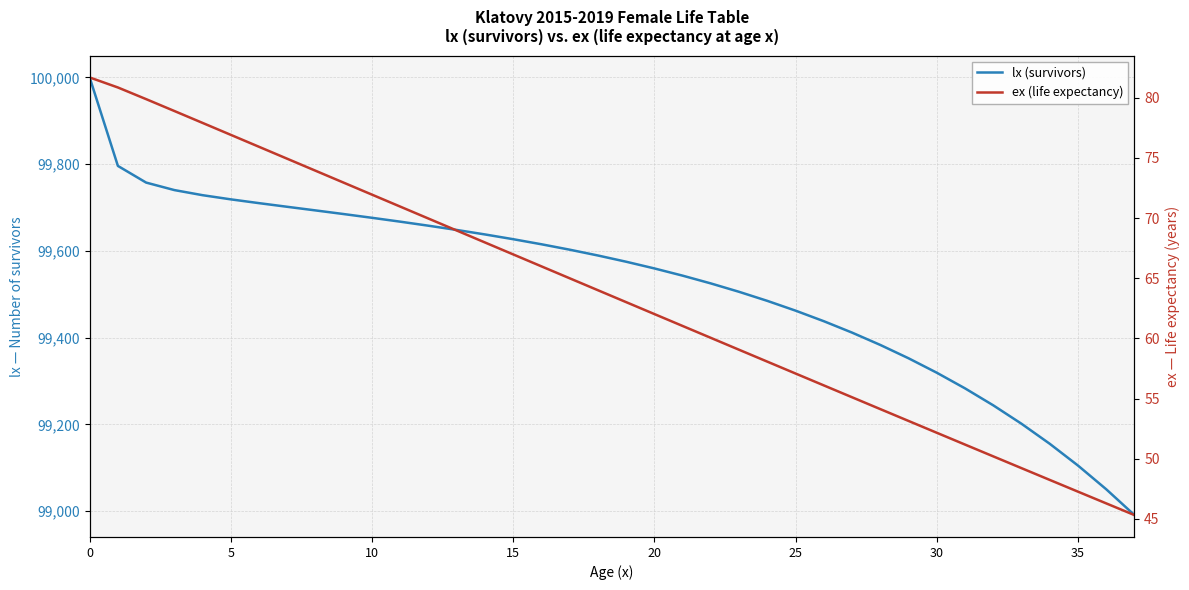

What is the difference between the ex (life expectancy) values at 21 and 26?

4.9